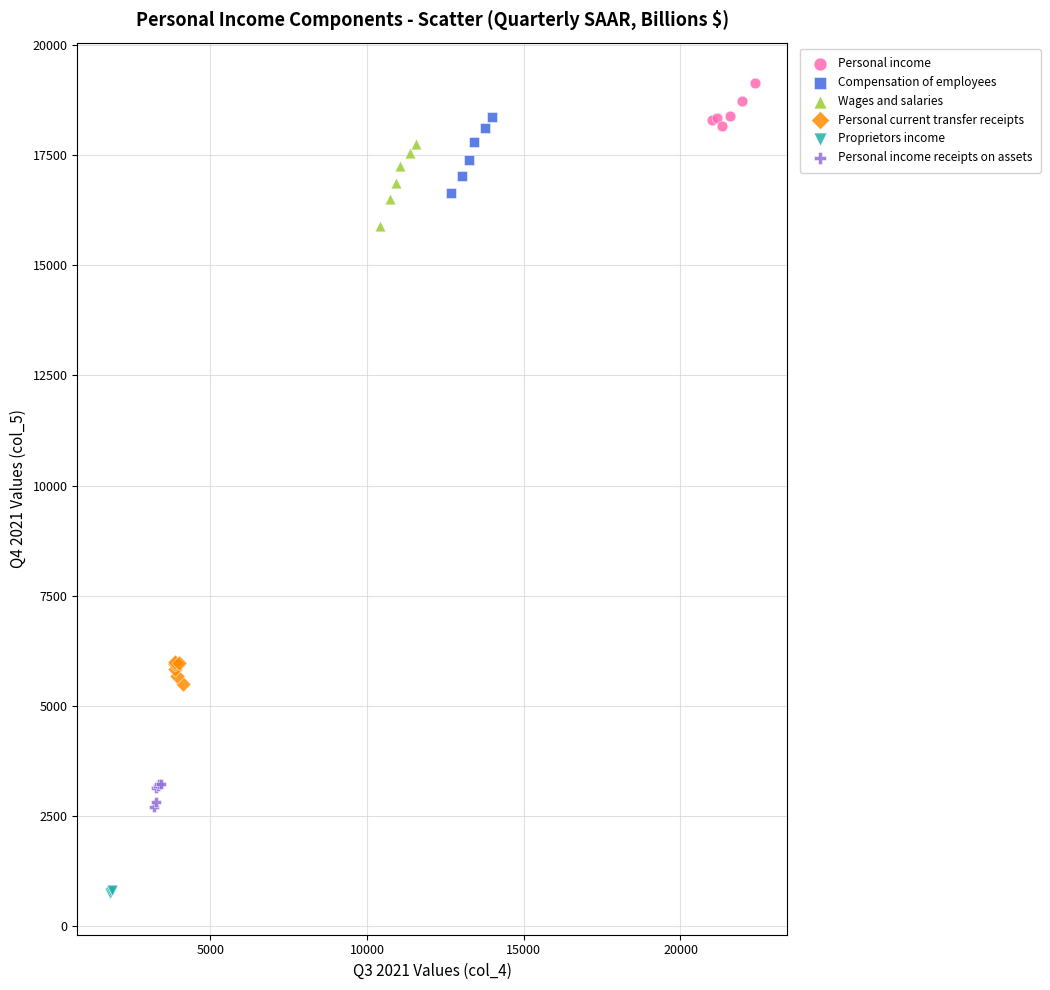

Which series contains the lowest Y value?

Proprietors income